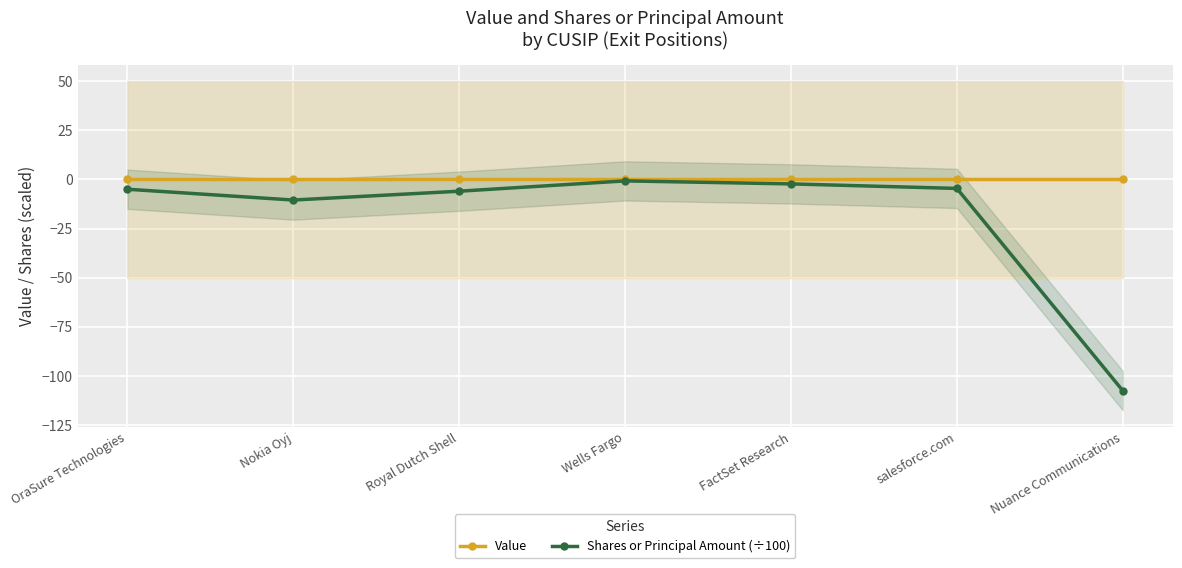

Which series has the largest total across all categories?

Value